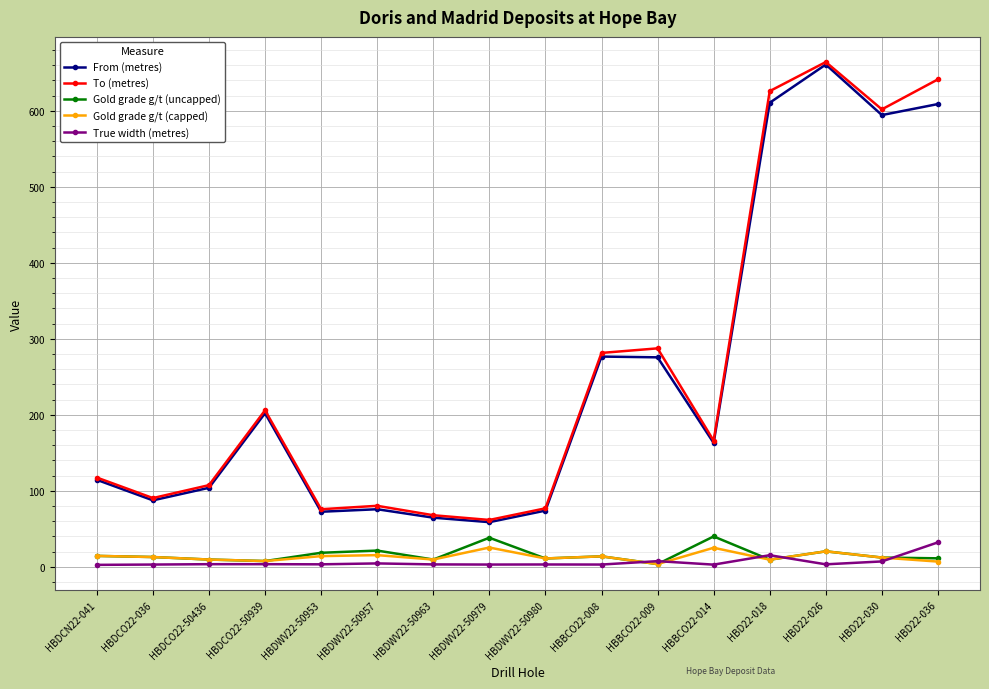

What is the total value across all series at HBBCO22-009?

577.9